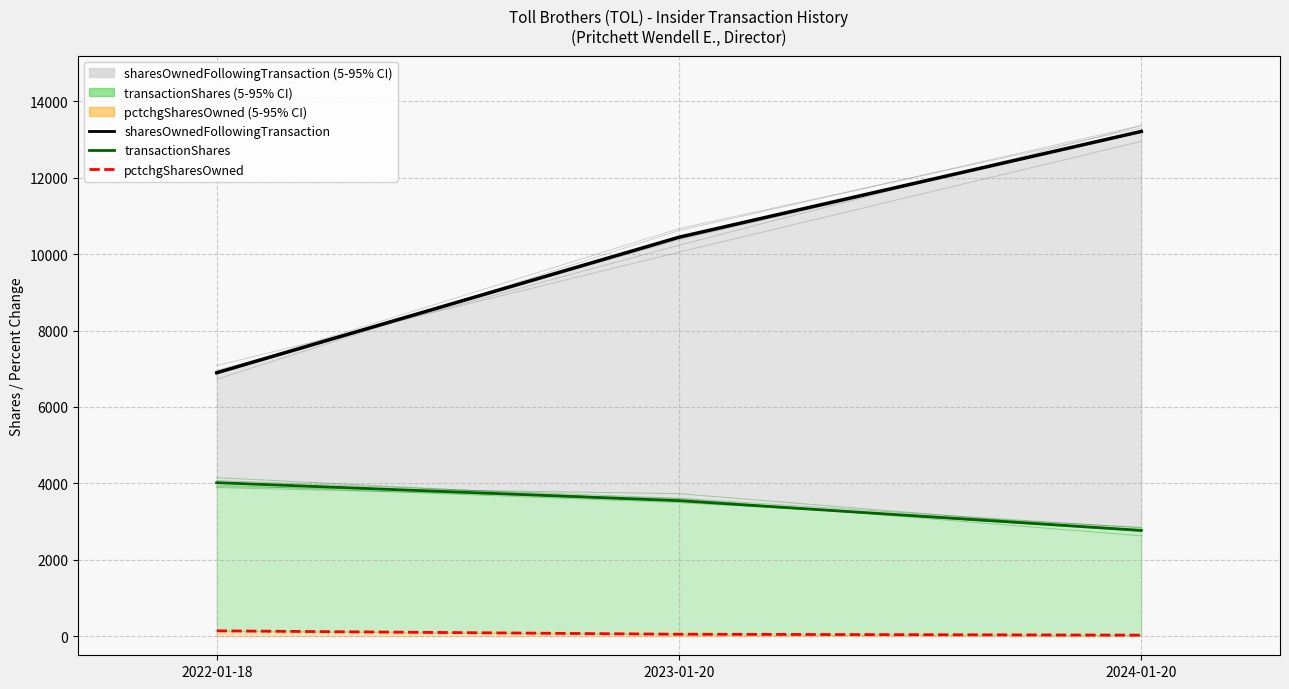

Reading left to right, extract all data points from this chart.

sharesOwnedFollowingTransaction: 6896	10444	13214
transactionShares: 4019	3548	2770
pctchgSharesOwned: 140	51	27